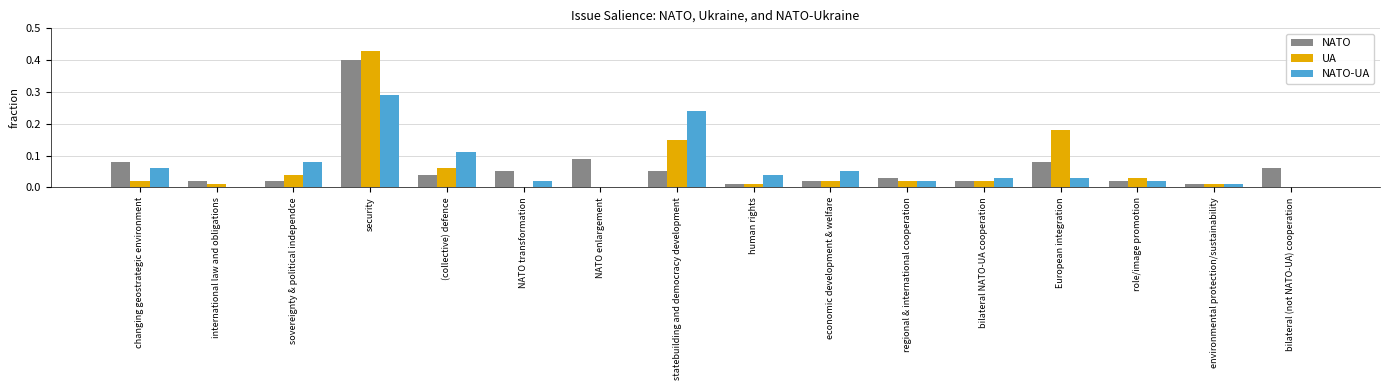

What is the sum of all NATO values?

1.0